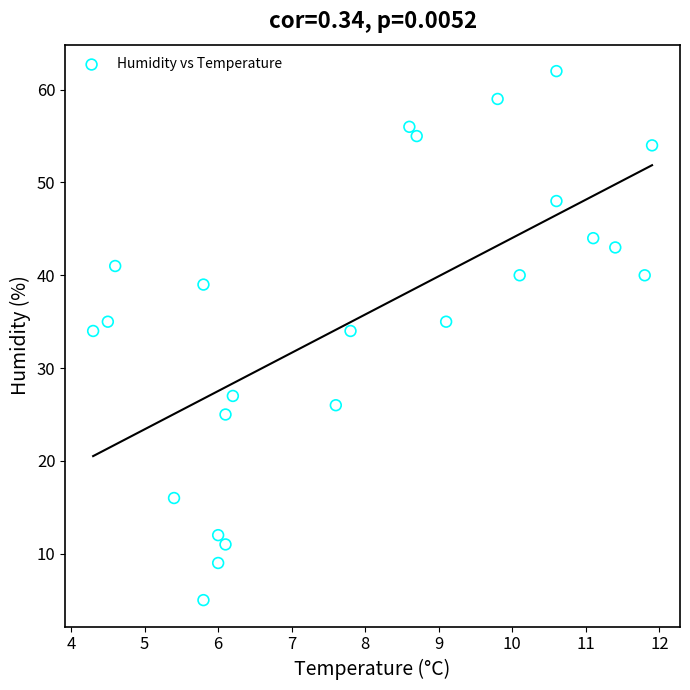

What is the range of Y values (max minus min)?

57